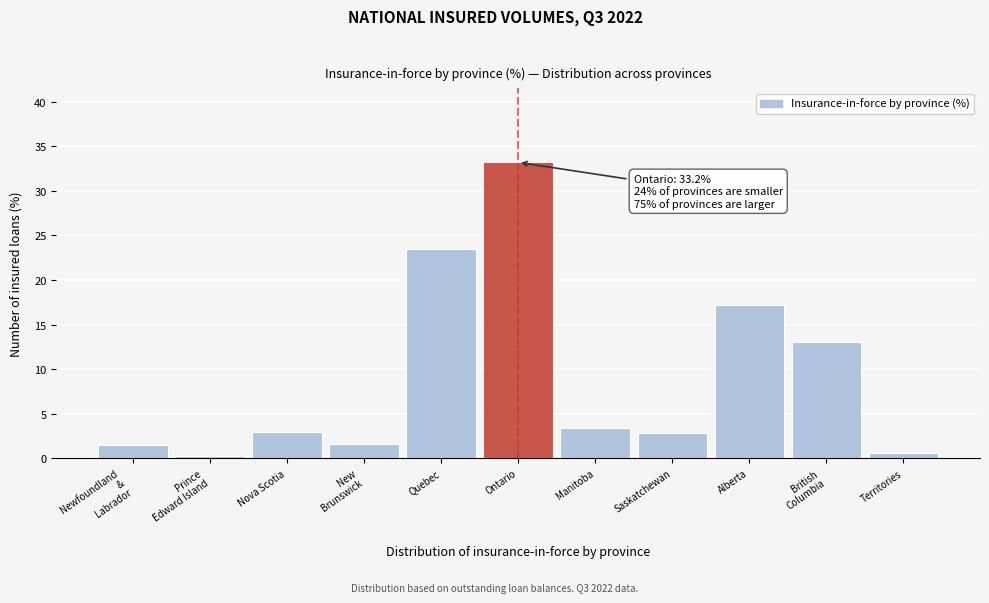

What is the approximate value at Saskatchewan?

2.9